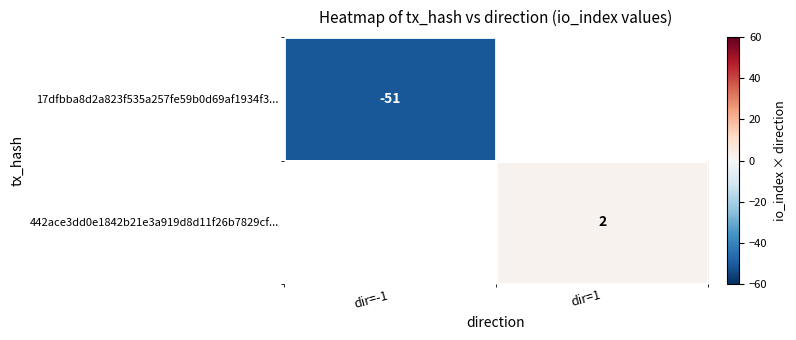

Is the value of 442ace3dd0e1842b21e3a919d8d11f26b7829cf... at dir=1 greater than the value of 17dfbba8d2a823f535a257fe59b0d69af1934f3... at dir=-1?

Yes